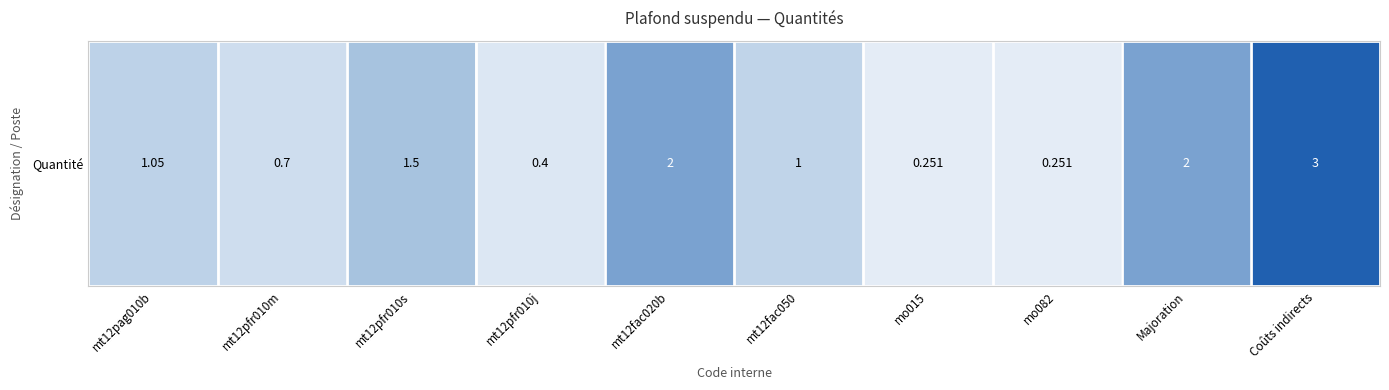

Reading left to right, list all the values displayed in this chart.

mt12pag010b=1.1	mt12pfr010m=0.7	mt12pfr010s=1.5	mt12pfr010j=0.4	mt12fac020b=2.0	mt12fac050=1.0	mo015=0.3	mo082=0.3	Majoration=2.0	Coûts indirects=3.0